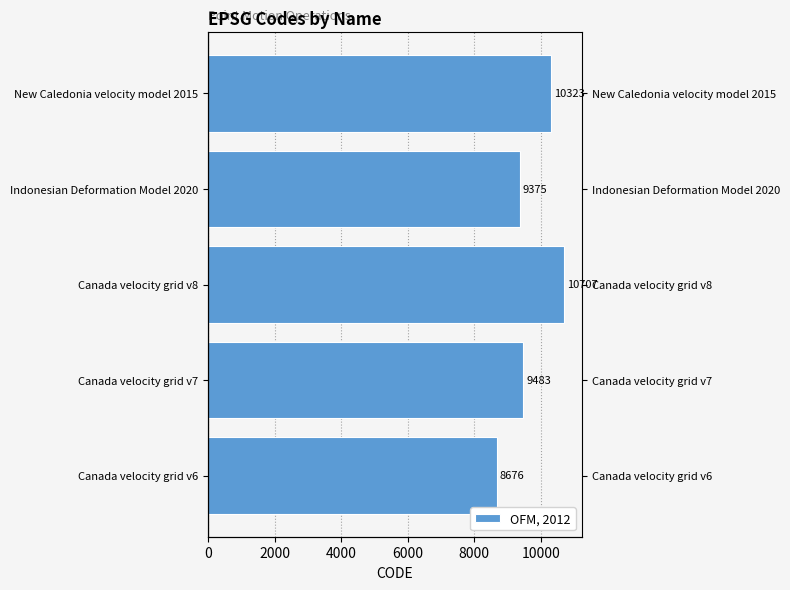

The value at Canada velocity grid v7 is 3109. True or false?

False